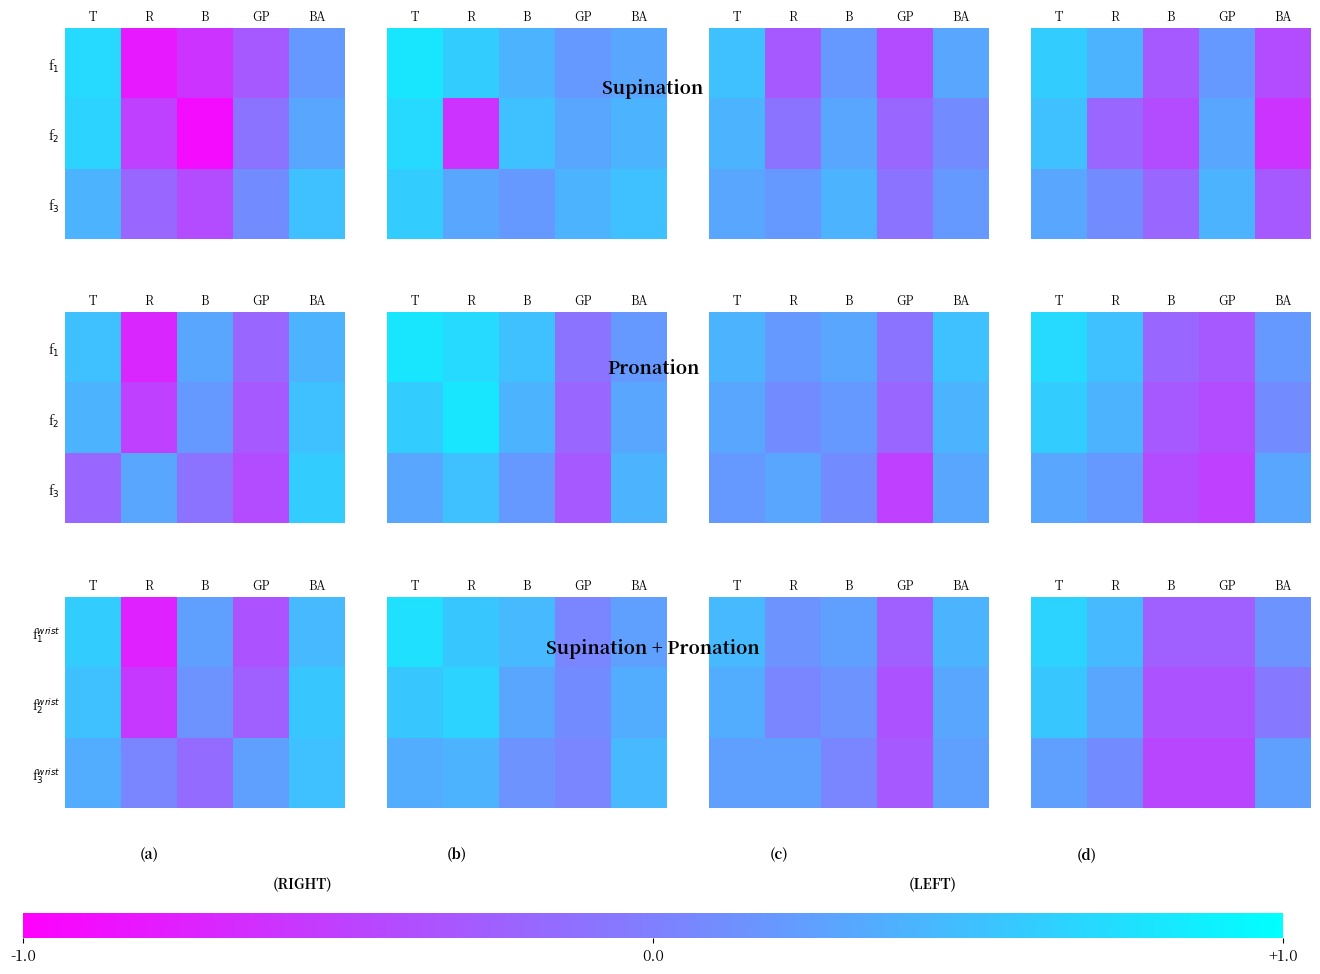

List the series in order of their peak value, highest first.

f$_1^{wrist}$, f$_2^{wrist}$, f$_3^{wrist}$